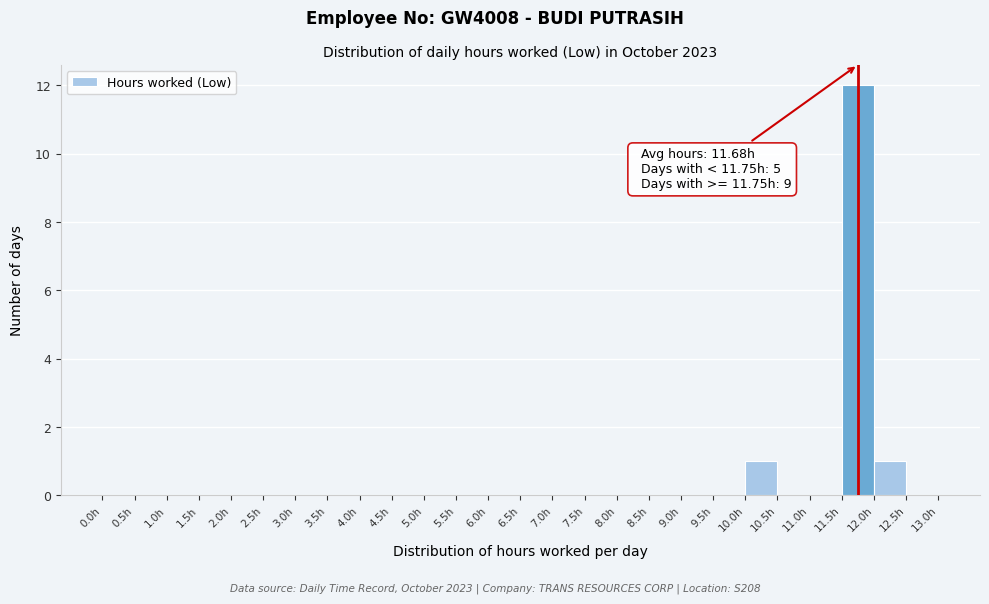

Over which range of the x-axis is the bar tallest?

11.5 to 12.0